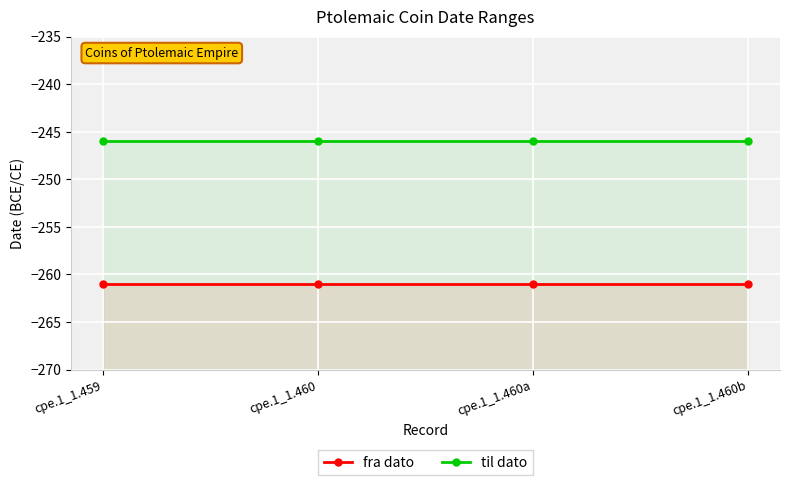

Which series has the largest total across all categories?

til dato